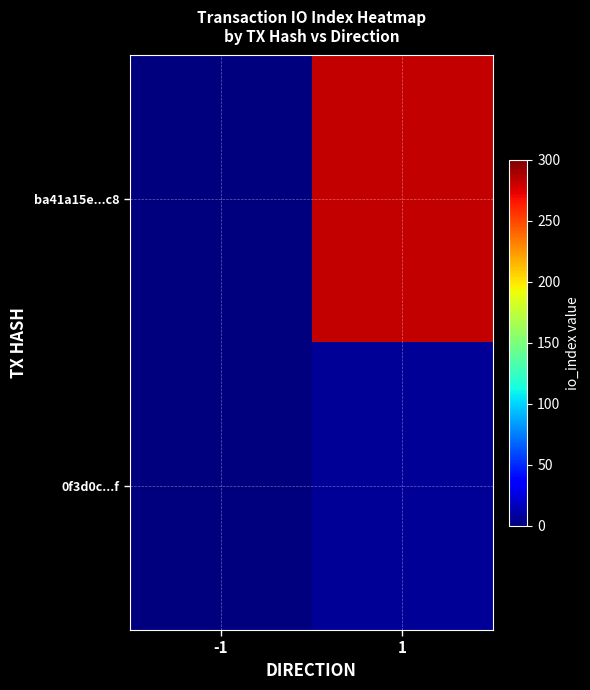

How many data points does each series have?

2